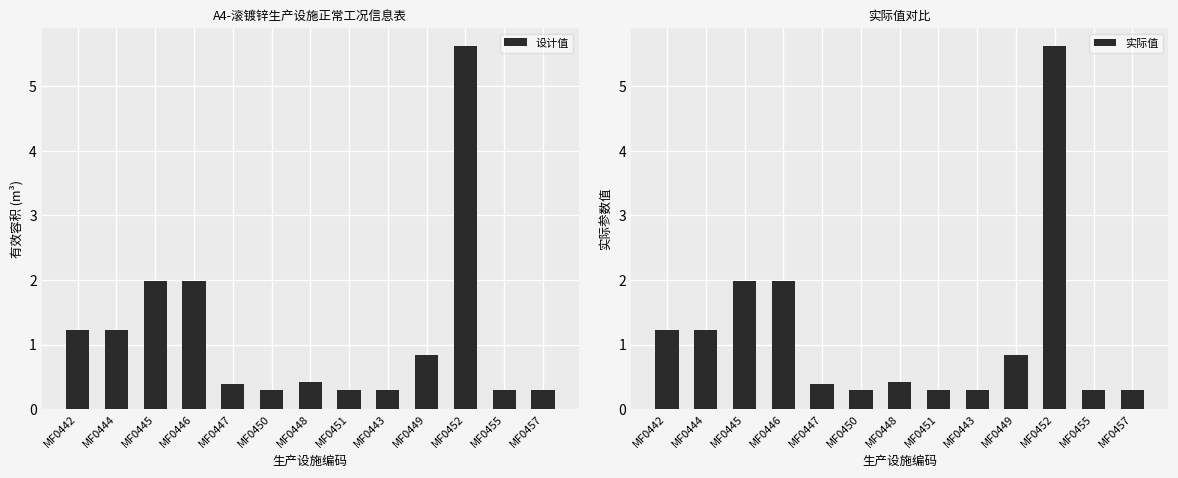

Which category has the highest value in the 实际值 series?

MF0452